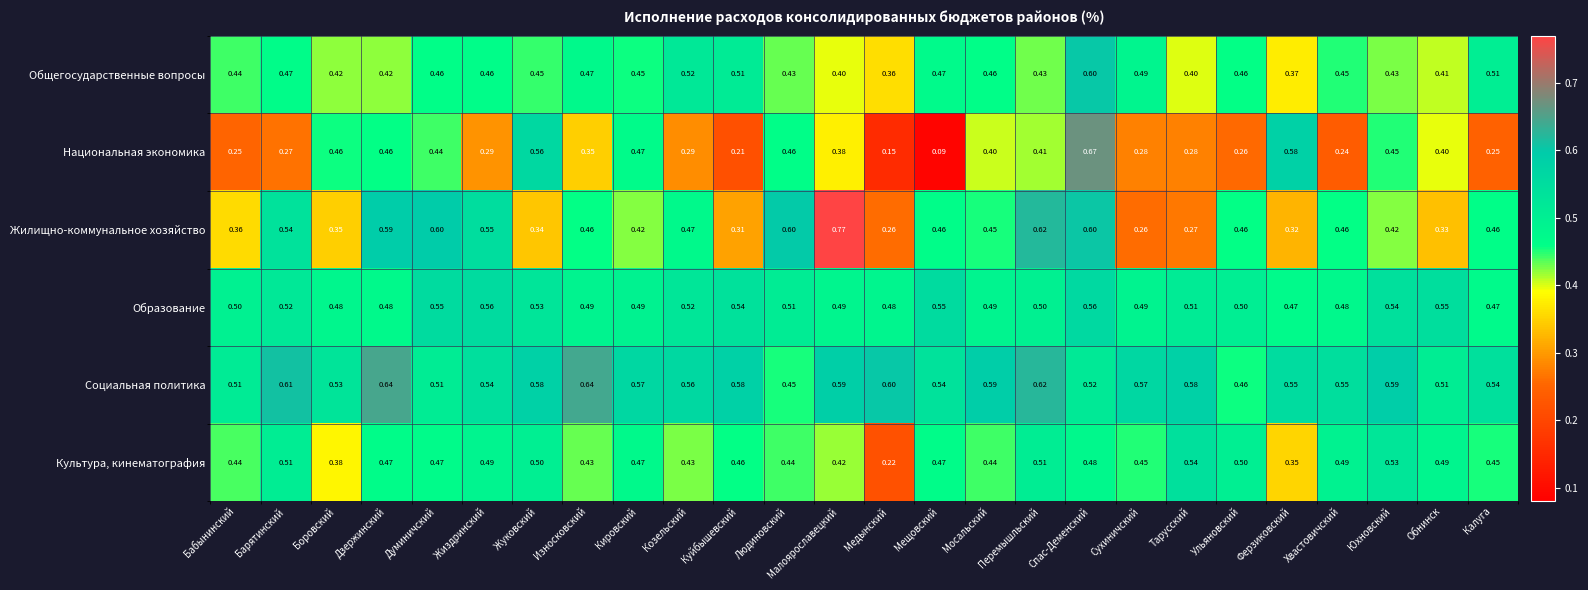

At which category is the sum across all series the highest?

Спас-Деменский